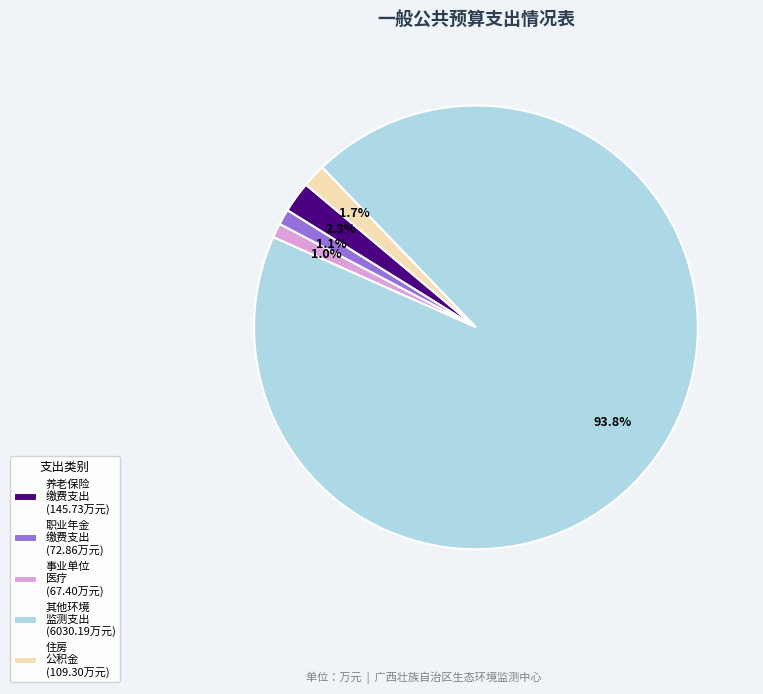

Count the number of slices in the pie.

5